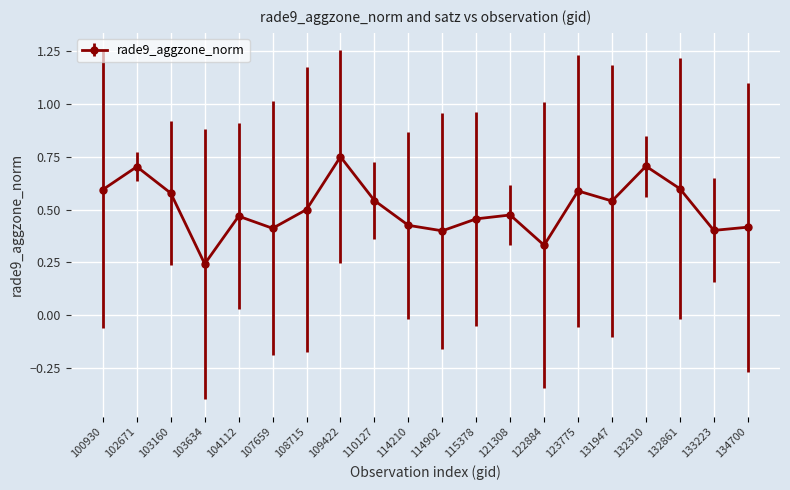

At which category does the chart reach its peak across all series?

109422